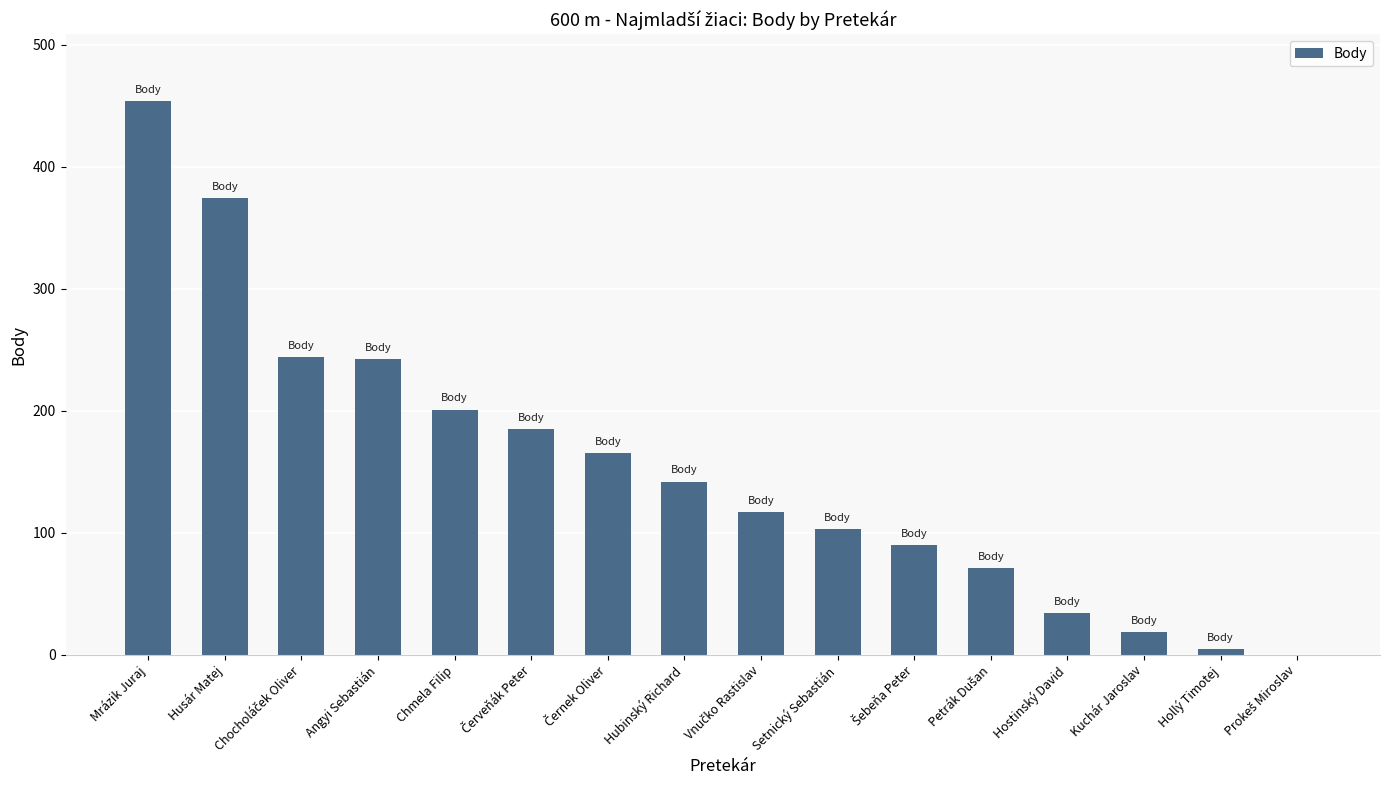

Which has a higher value, Hollý Timotej or Mrázik Juraj?

Mrázik Juraj